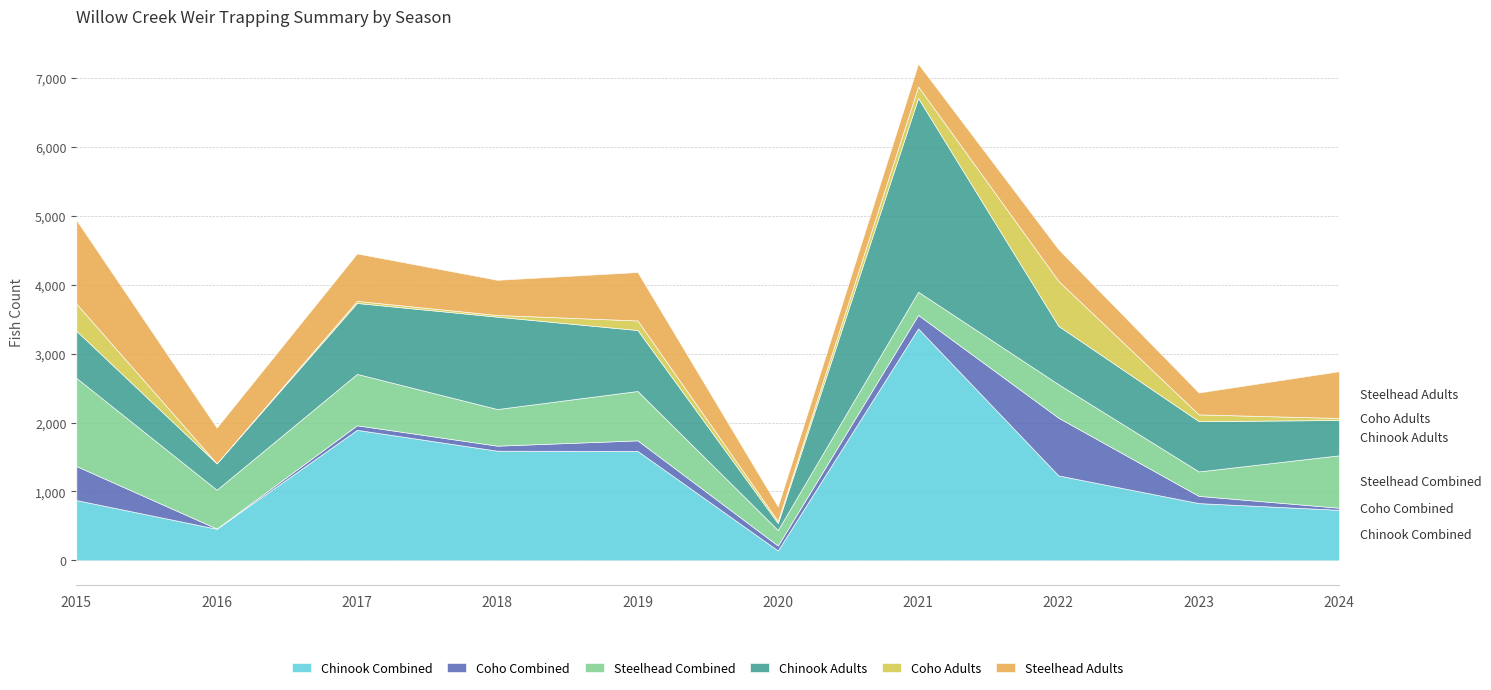

True or false: Coho Adults has more than 2 interior local peaks.

True